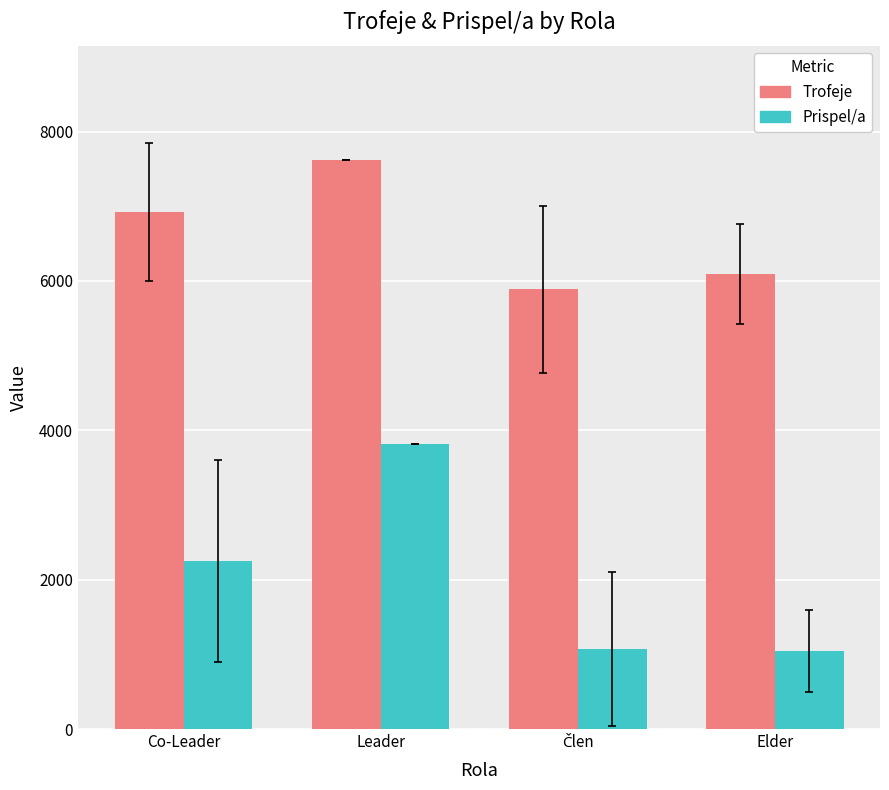

At which category is the sum across all series the highest?

Leader